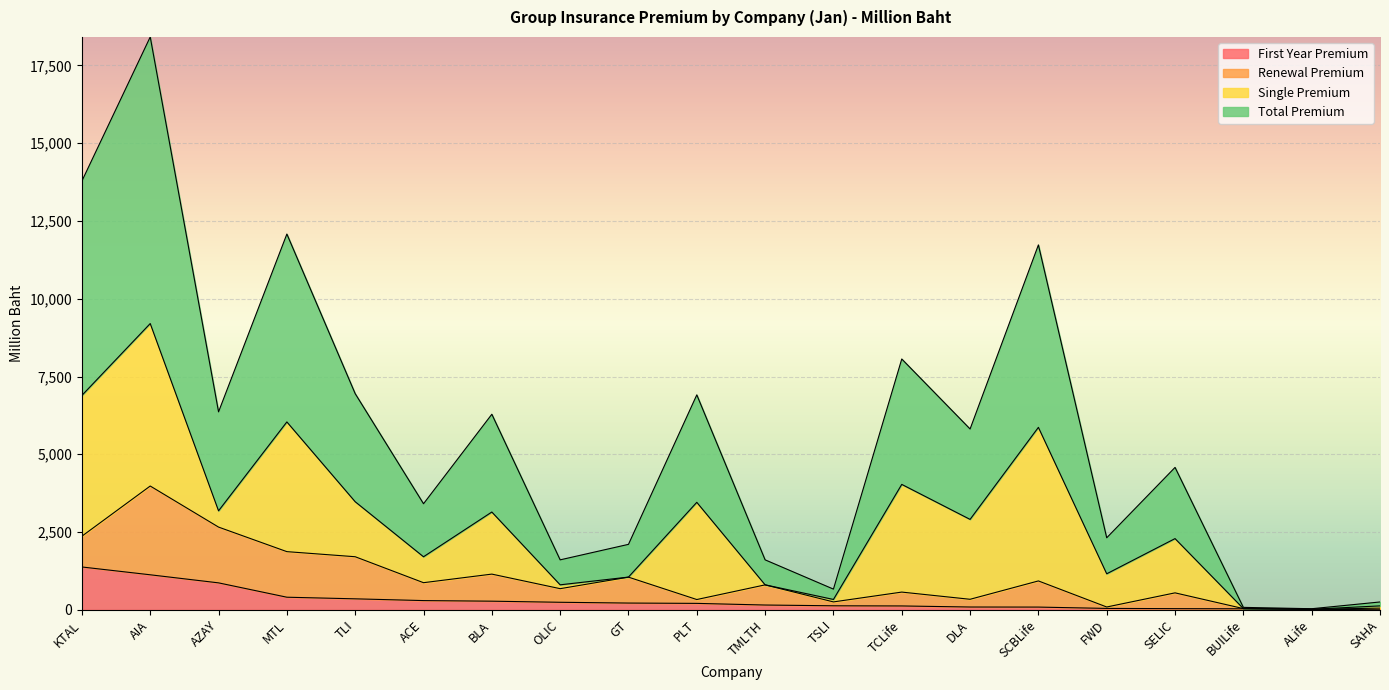

At which label does Total Premium first exceed 5812?

KTAL